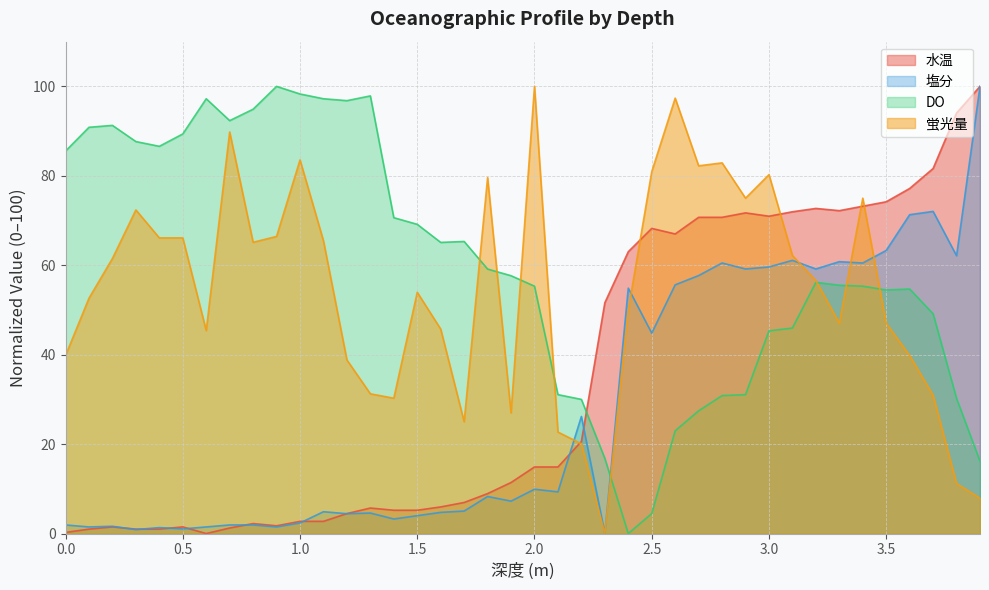

At which category is the sum across all series the highest?

3.4